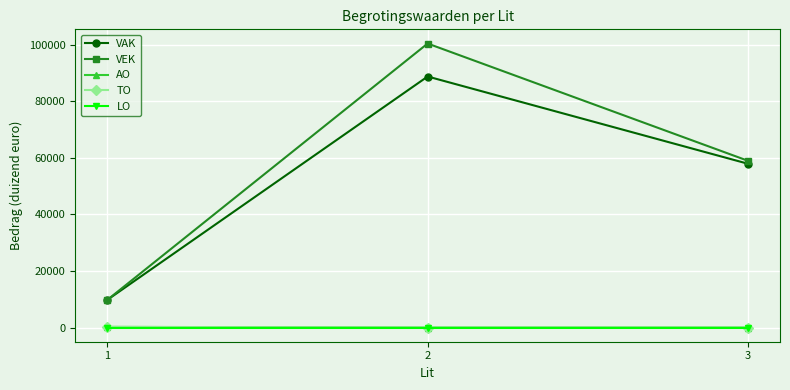

What is the lowest value of the VEK series?

9773